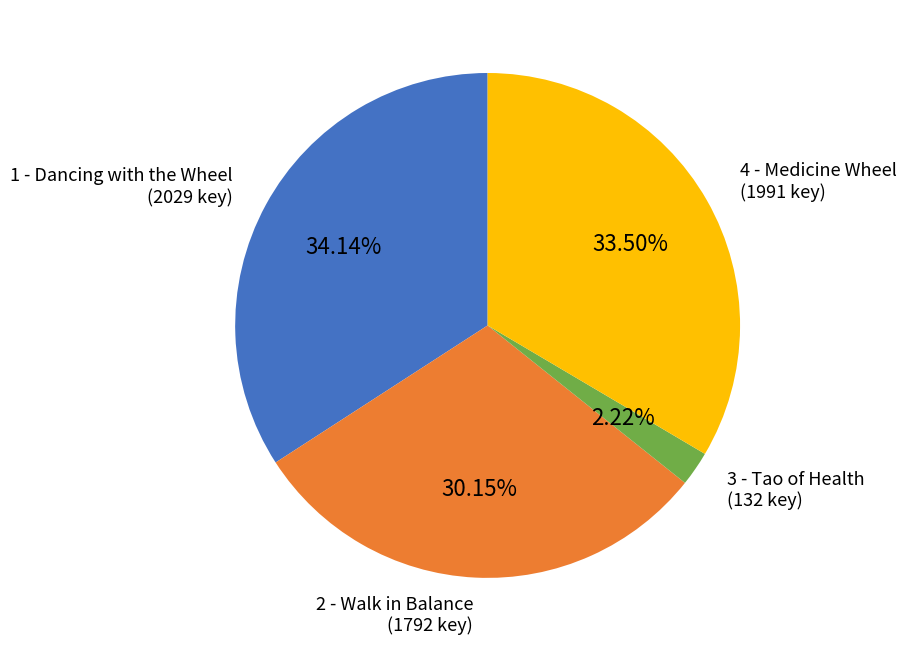

What percentage is the 3 - Tao of Health slice, to the nearest percent?

2%